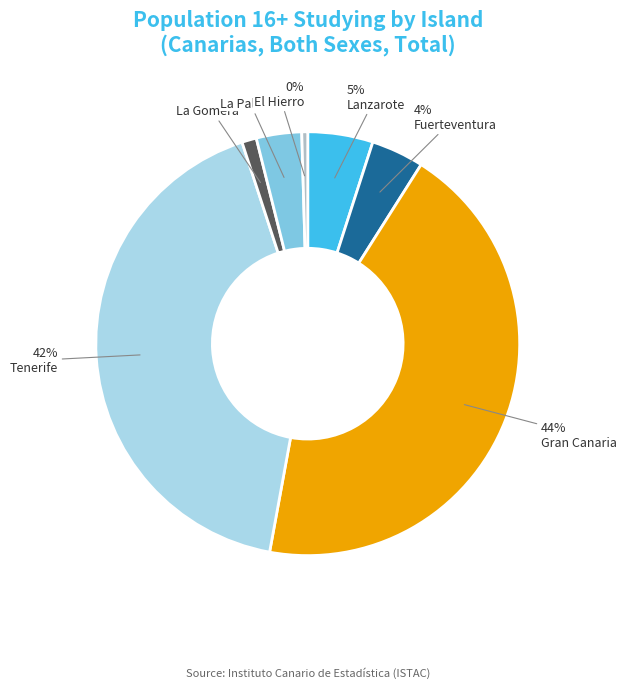

Is there any slice that represents more than half of the pie?

No